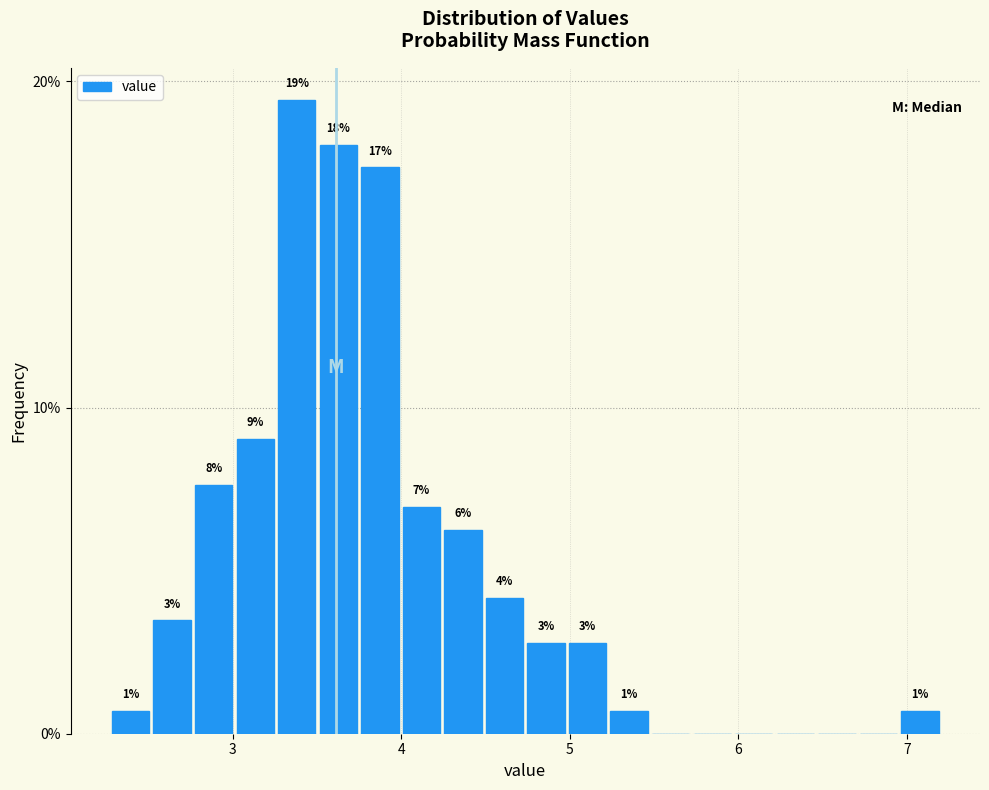

Read against the x-axis, roughly where is the centre of the tallest bar?

3.4